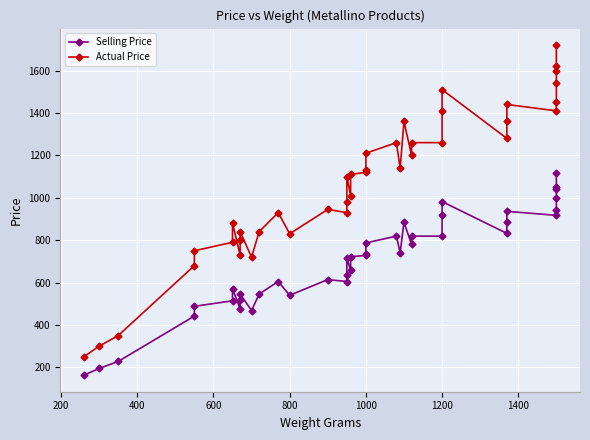

Reading left to right, transcribe all the data shown in this chart.

Selling Price: 163	195	228	442	488	514	572	475	520	546	468	546	605	540	614	605	637	715	657	722	728	735	787	819	741	884	780	819	819	917	982	832	884	936	917	943	1001	1040	1053	1118
Actual Price: 250	300	350	680	750	790	880	730	800	840	720	840	930	830	945	930	980	1100	1010	1110	1120	1130	1210	1260	1140	1360	1200	1260	1260	1410	1510	1280	1360	1440	1410	1450	1540	1600	1620	1720